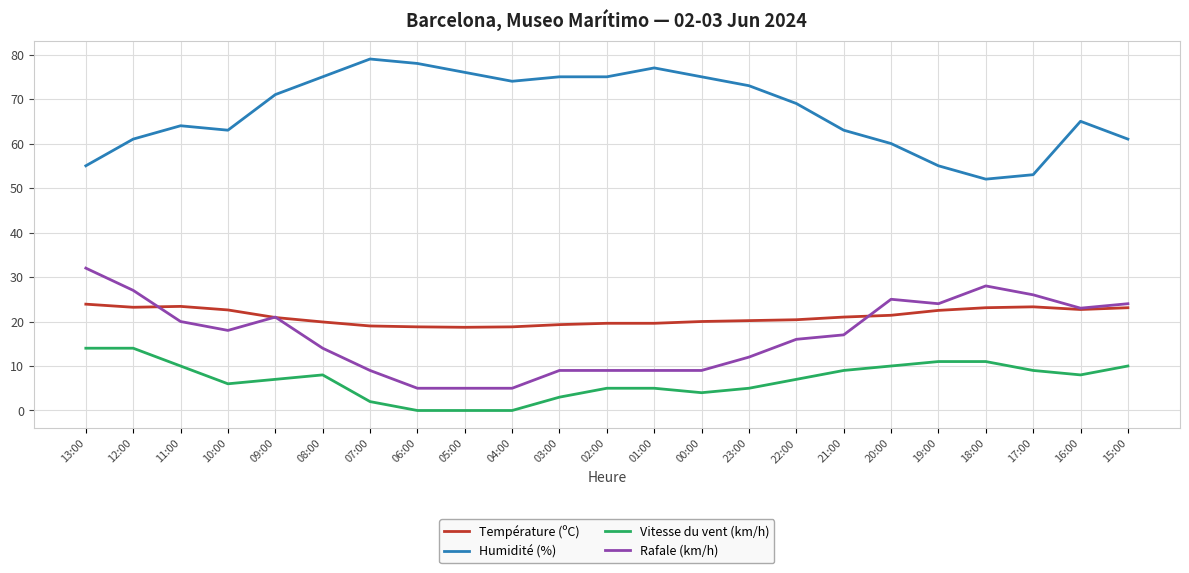

What are all the series names shown in the legend?

Température (ºC), Humidité (%), Vitesse du vent (km/h), Rafale (km/h)